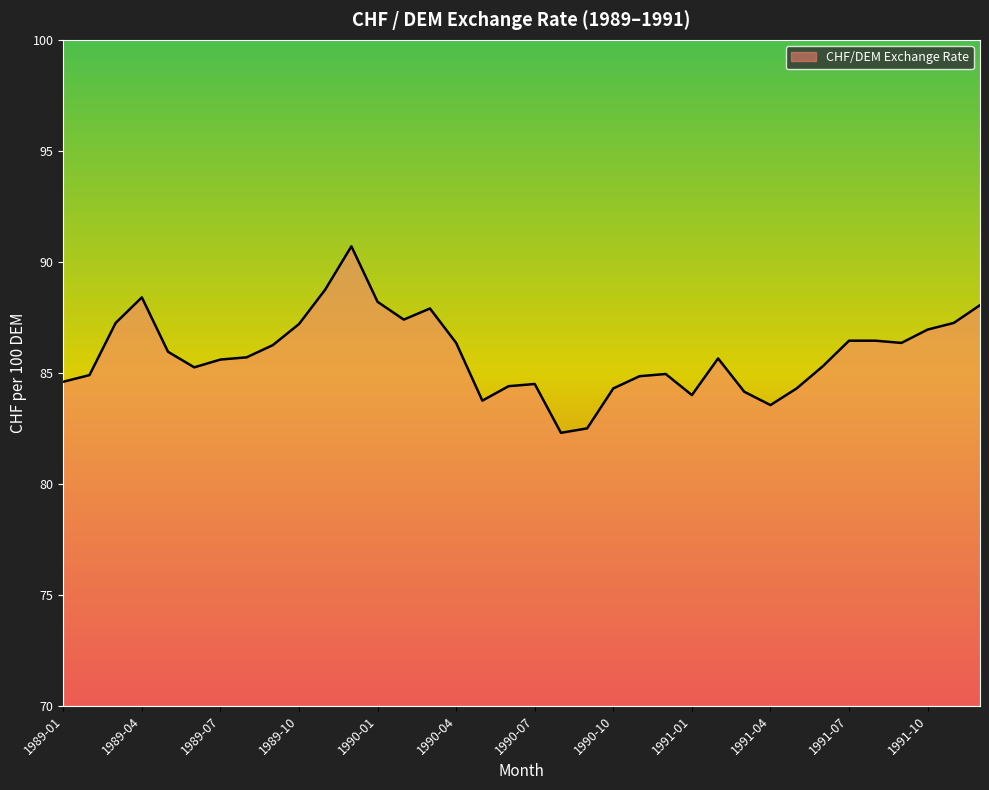

What is the minimum value shown in the chart?

82.3